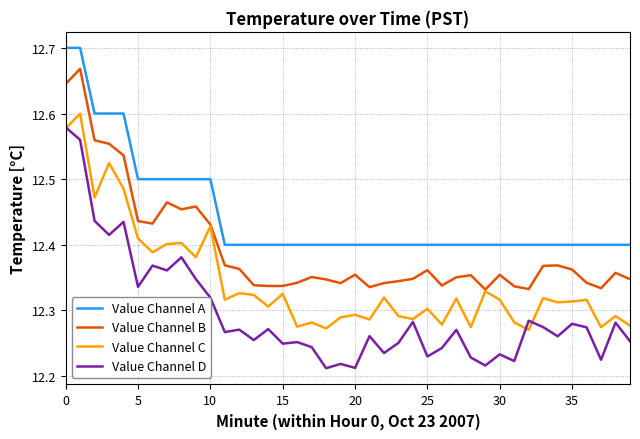

How many lines are shown in the chart?

4